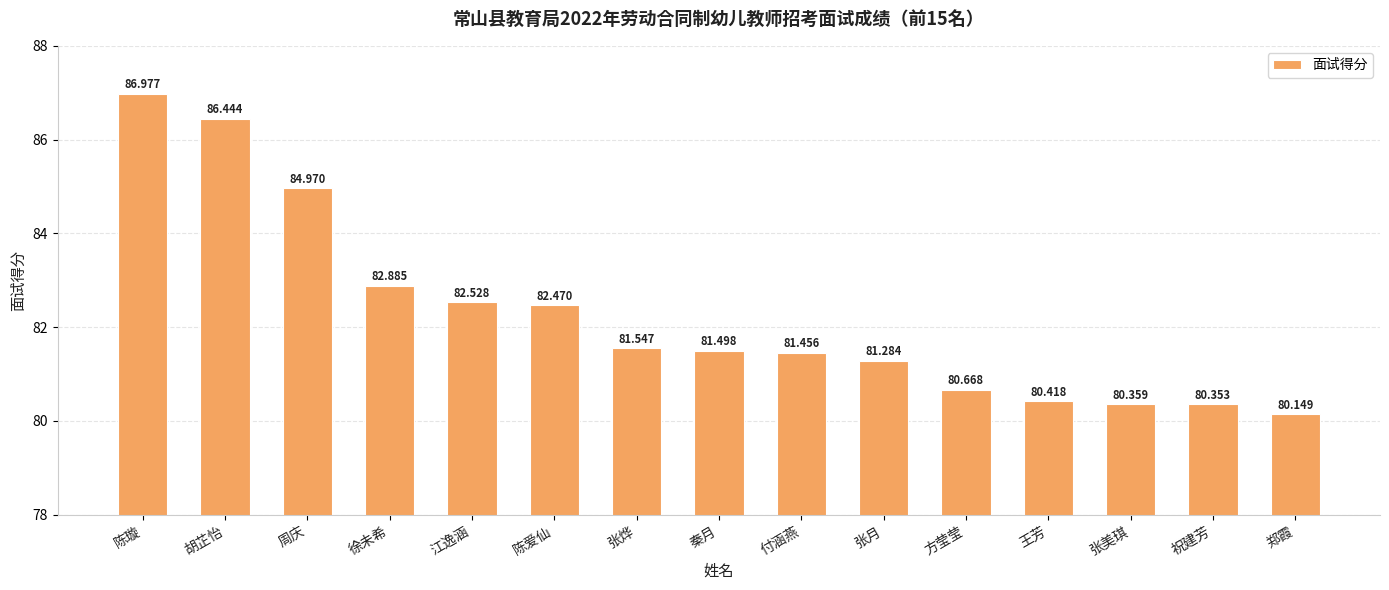

Rank the categories by value from highest to lowest.

陈璇, 胡芷怡, 周庆, 徐未希, 江逸涵, 陈爱仙, 张烨, 秦月, 付涵燕, 张月, 方莹莹, 王芳, 张美琪, 祝建芳, 郑霞